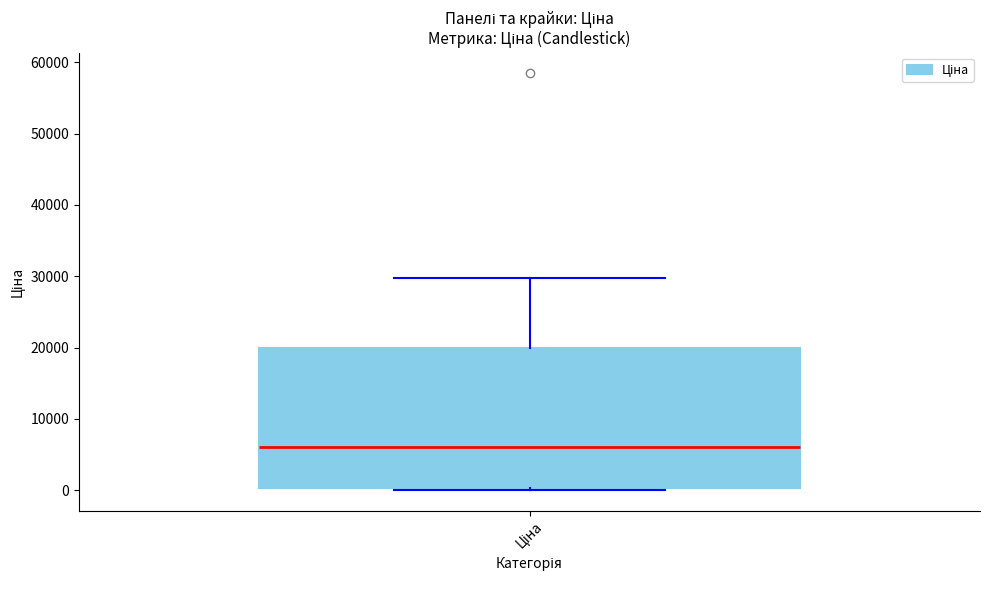

Read this box plot against the y-axis: the position of the median line, the range covered by the box, and the ends of both whiskers. The values are not printed on the chart, so give them approximately, as read against the axis.

median 6000, box 0 to 20000, whiskers 0 to 30000